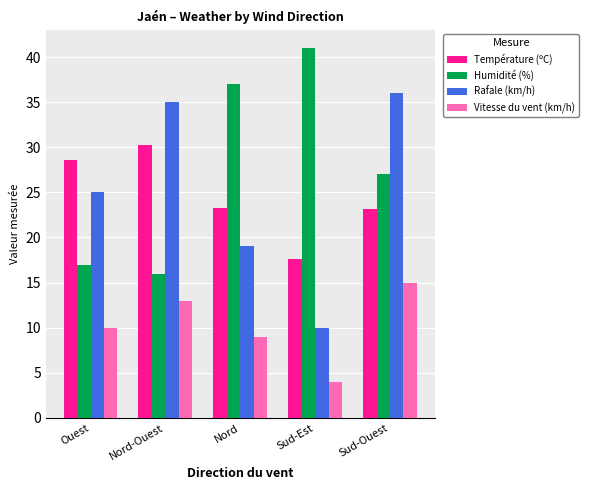

Is the value of Vitesse du vent (km/h) at Nord-Ouest greater than the value of Humidité (%) at Nord?

No